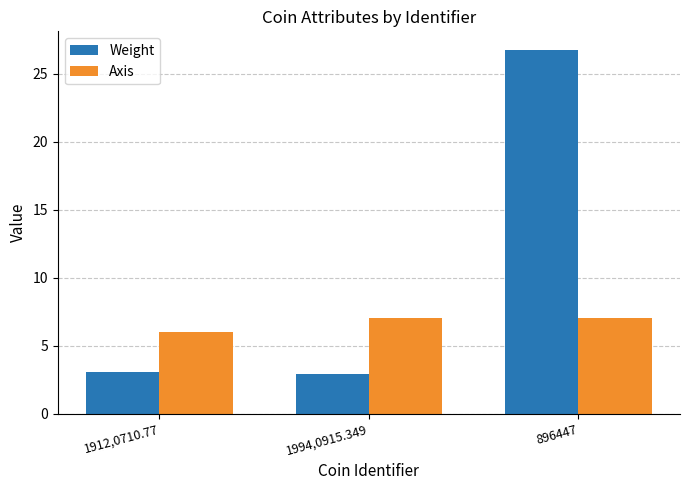

True or false: Axis has a value of 9.4 at 1994,0915.349.

False